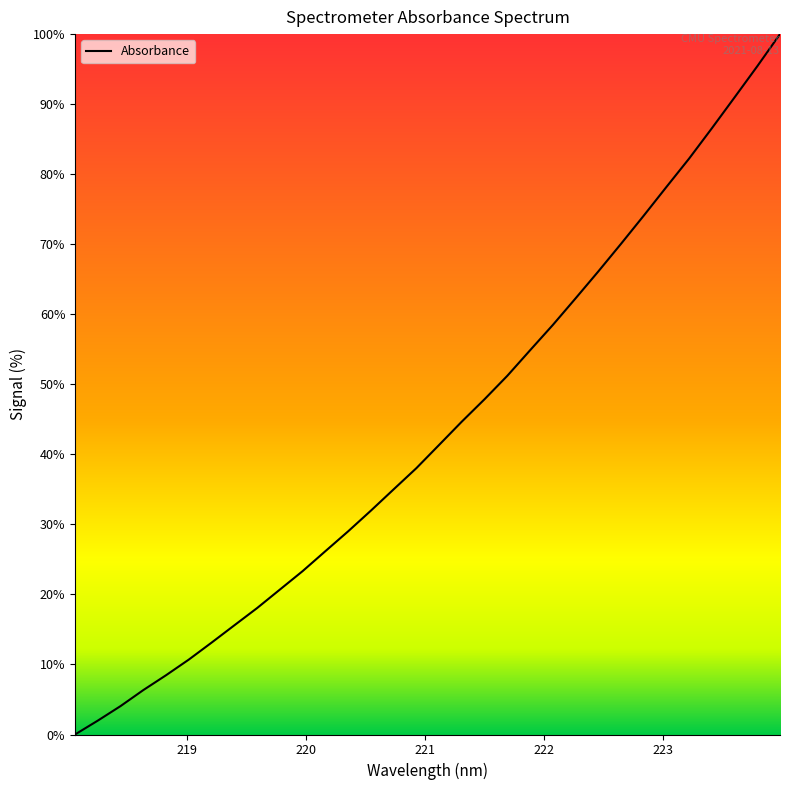

What is the difference between the maximum and minimum values?

100.0